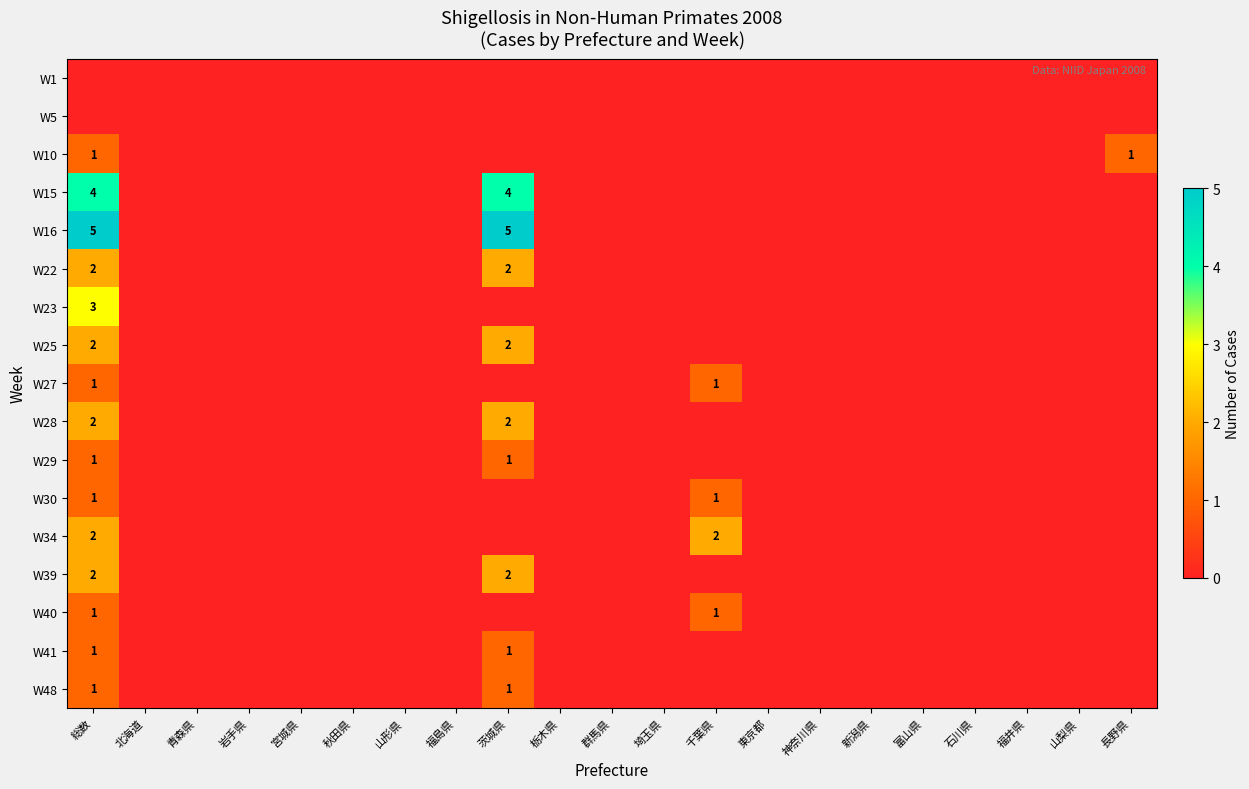

Count the number of categories in the chart.

21